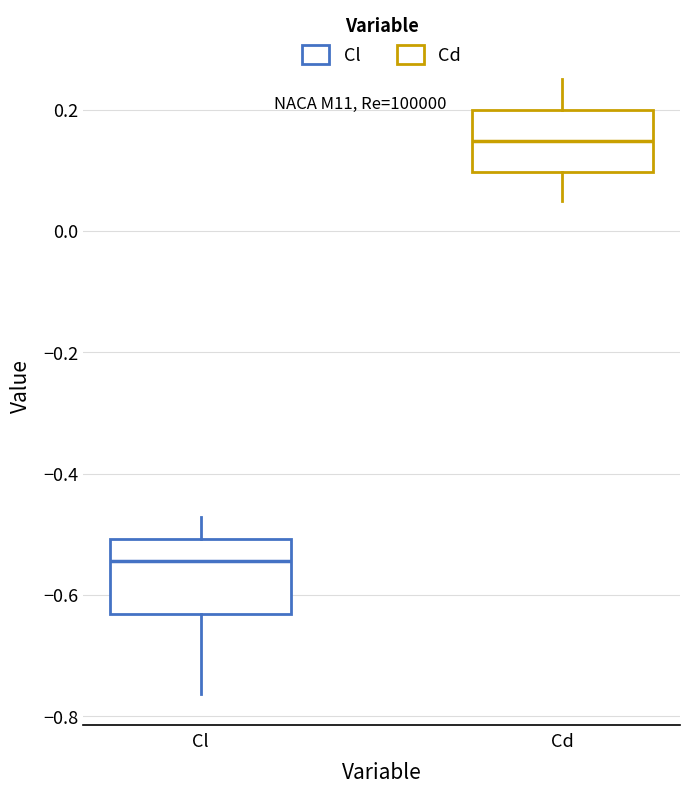

Reading left to right, read every box against the y-axis: the position of its median line, the range the box covers, and the ends of its whiskers. The values are not printed on the chart, so give them approximately, as read against the axis.

Cl: median -0.54, box -0.64 to -0.50, whiskers -0.76 to -0.48
Cd: median 0.14, box 0.10 to 0.20, whiskers 0.04 to 0.26